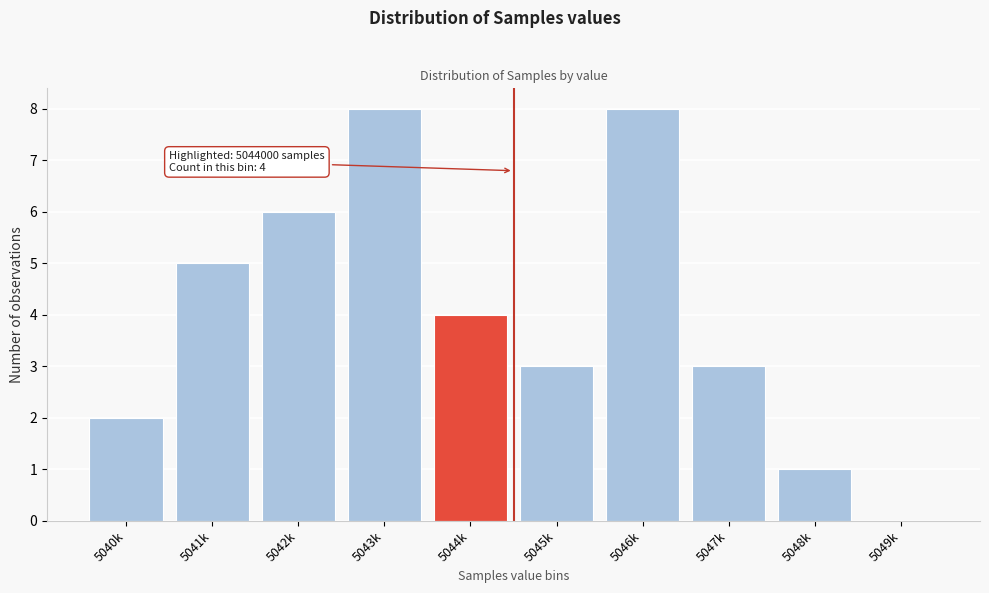

Reading left to right, list all the values displayed in this chart.

5040k=2	5041k=5	5042k=6	5043k=8	5044k=4	5045k=3	5046k=8	5047k=3	5048k=1	5049k=0